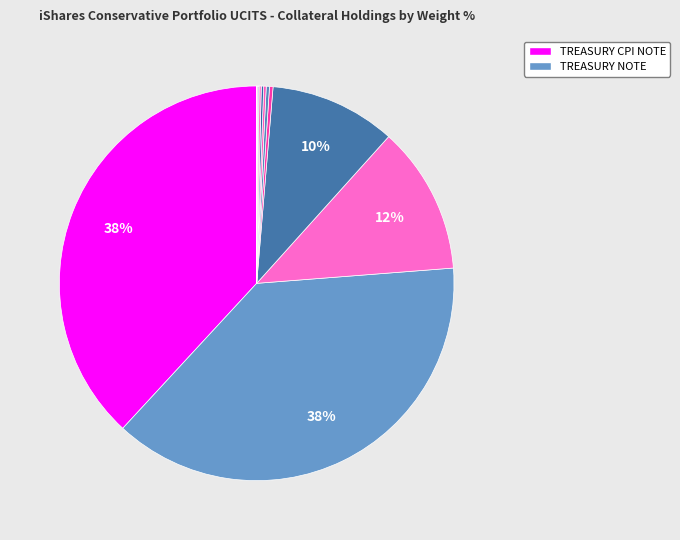

Is there a majority slice in this chart?

No